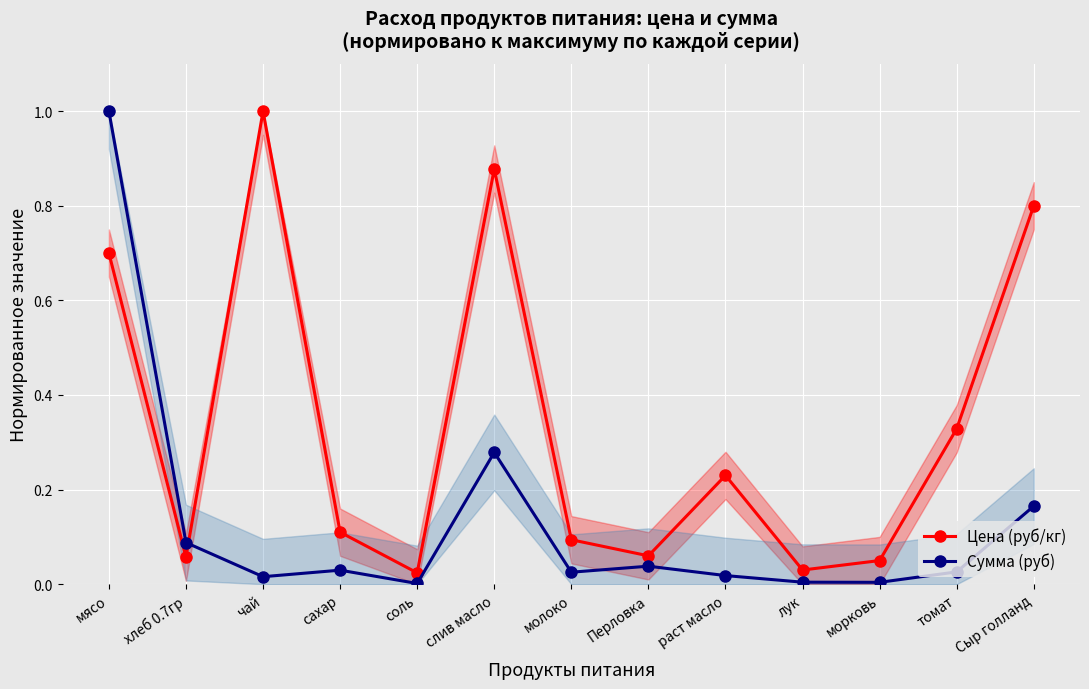

Reading right to left, list all the values displayed in this chart.

Цена (руб/кг): Сыр голланд=0.8	томат=0.3	морковь=0.1	лук=0.0	раст масло=0.2	Перловка=0.1	молоко=0.1	слив масло=0.9	соль=0.0	сахар=0.1	чай=1.0	хлеб 0.7гр=0.1	мясо=0.7
Сумма (руб): Сыр голланд=0.2	томат=0.0	морковь=0.0	лук=0.0	раст масло=0.0	Перловка=0.0	молоко=0.0	слив масло=0.3	соль=0.0	сахар=0.0	чай=0.0	хлеб 0.7гр=0.1	мясо=1.0